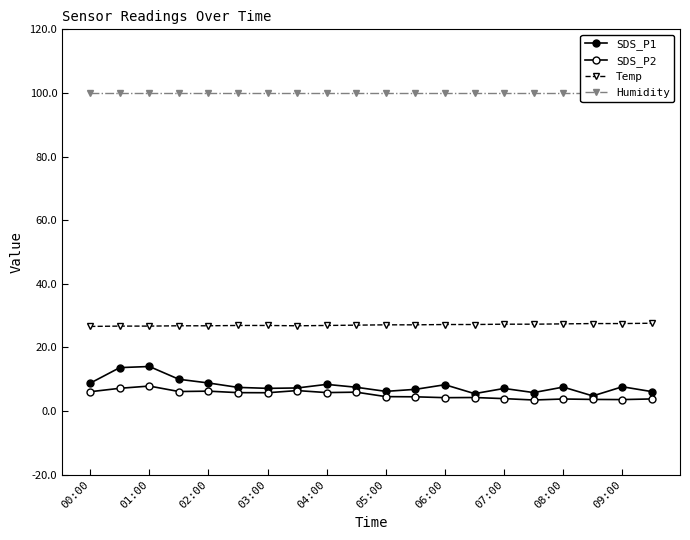

What is the greatest value displayed?

99.9